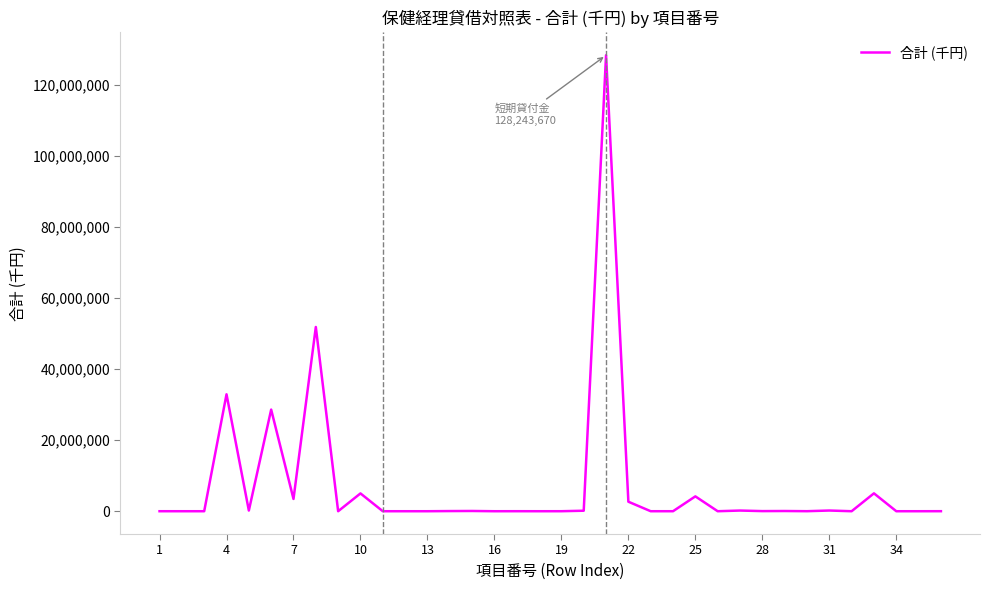

What is the maximum value shown in the chart?

128243670